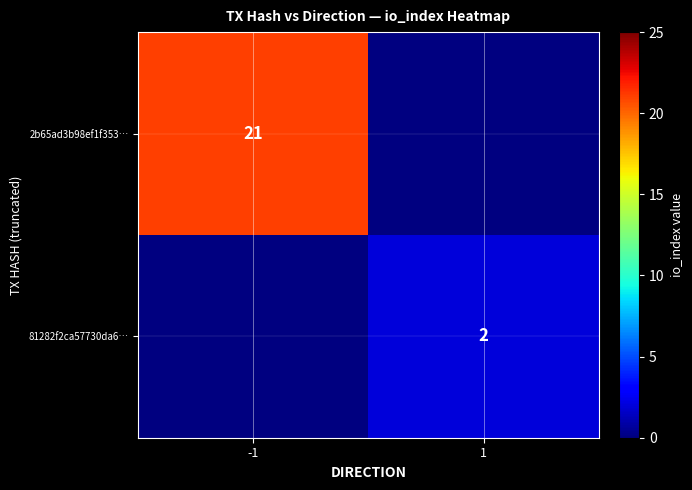

True or false: 2b65ad3b98ef1f353… has a value of 14 at -1.

False